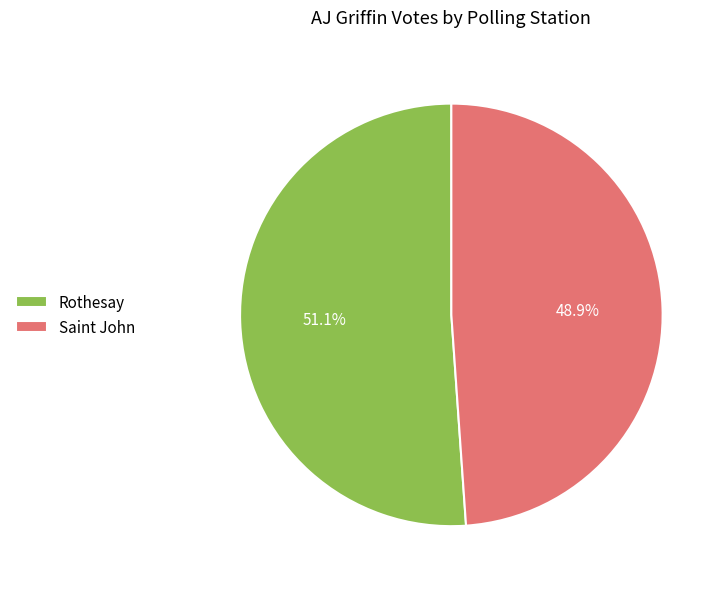

To the nearest percent, what is the difference between the largest and smallest slice percentages?

2%